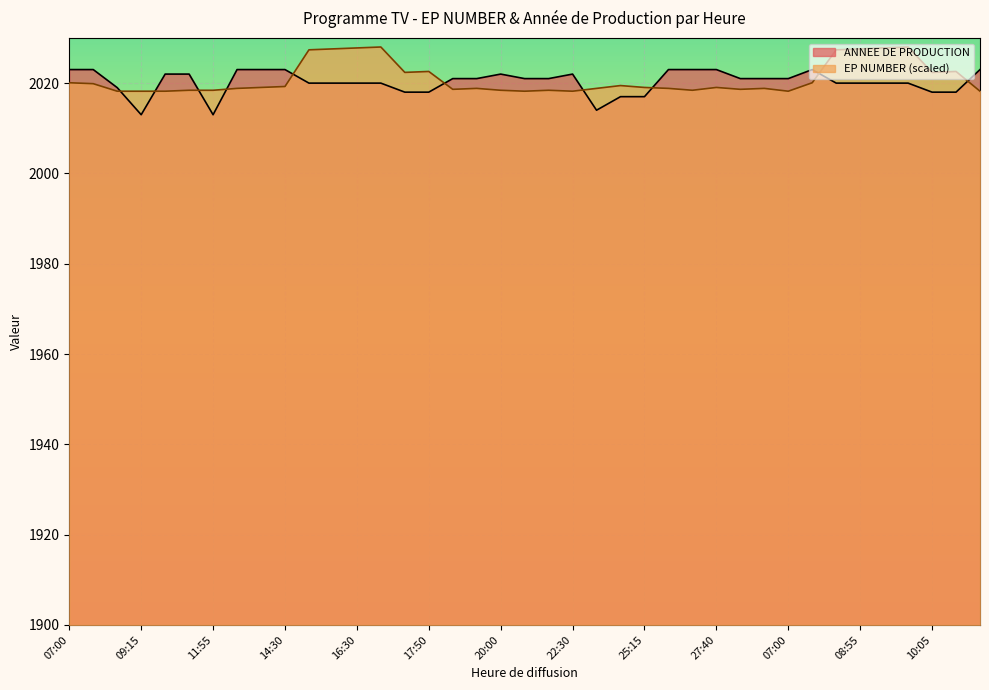

At which category does EP NUMBER reach its first local peak?

16:55